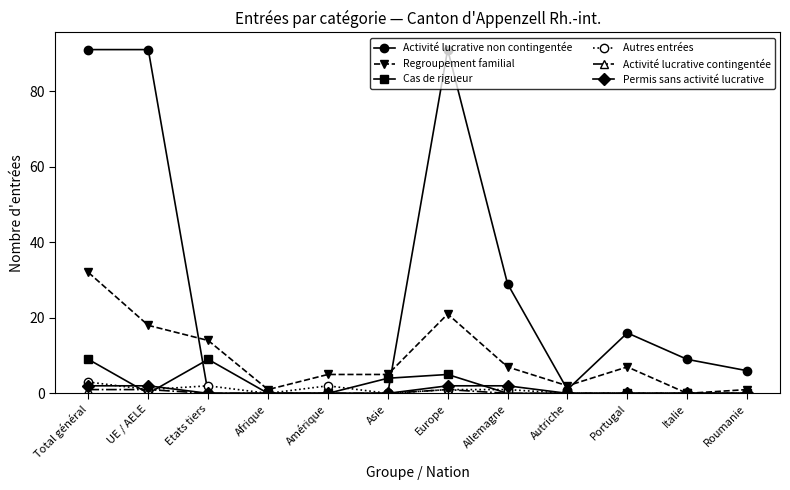

Does the chart display data point markers on the line(s)?

Yes